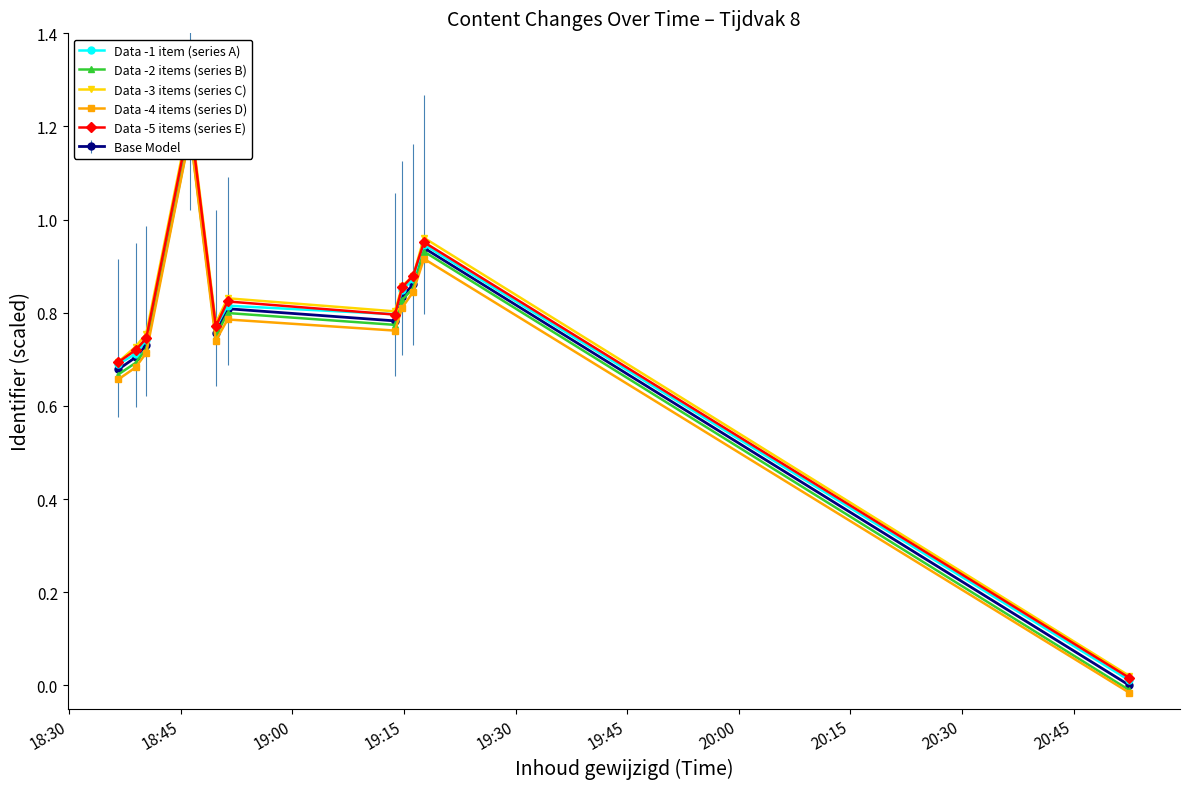

Is this an area chart (filled region under the line)?

No